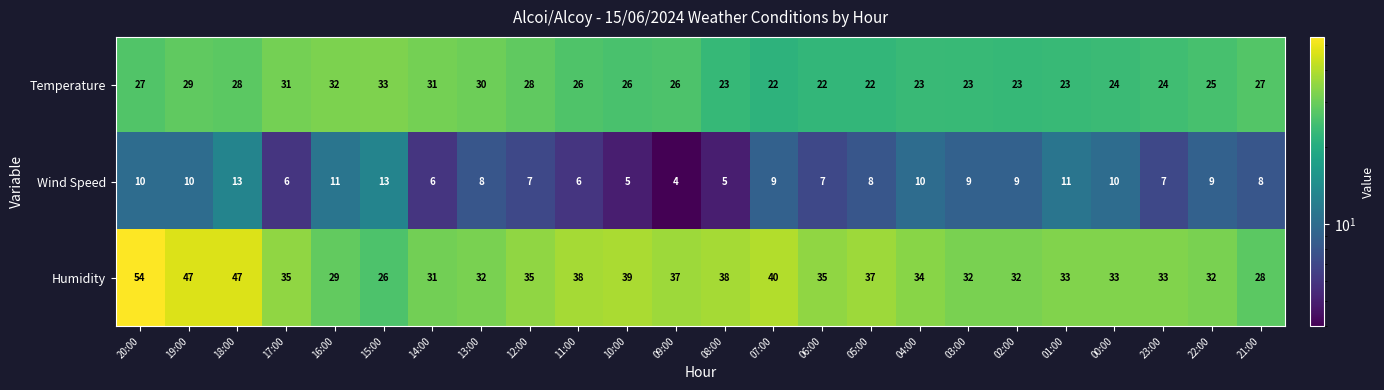

Is it true that Wind Speed equals 5 at 10:00?

True